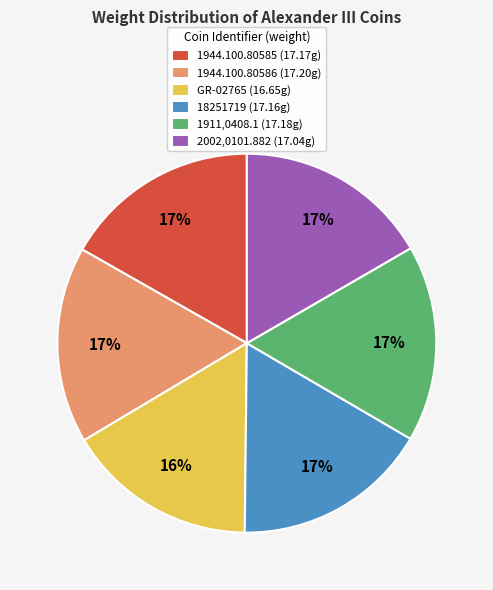

Is the sum of 1911,0408.1 (17.18g) and 1944.100.80585 (17.17g) greater than half?

No